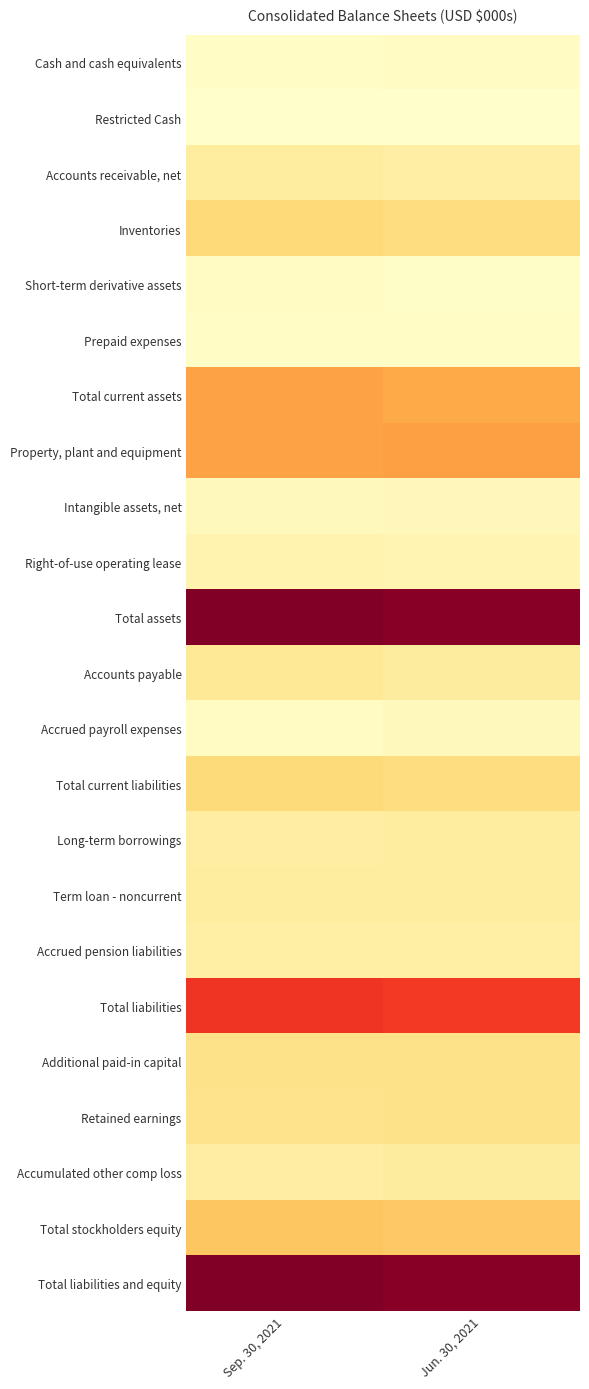

Between Sep. 30, 2021 and Jun. 30, 2021, which series saw the biggest shift?

Total current assets